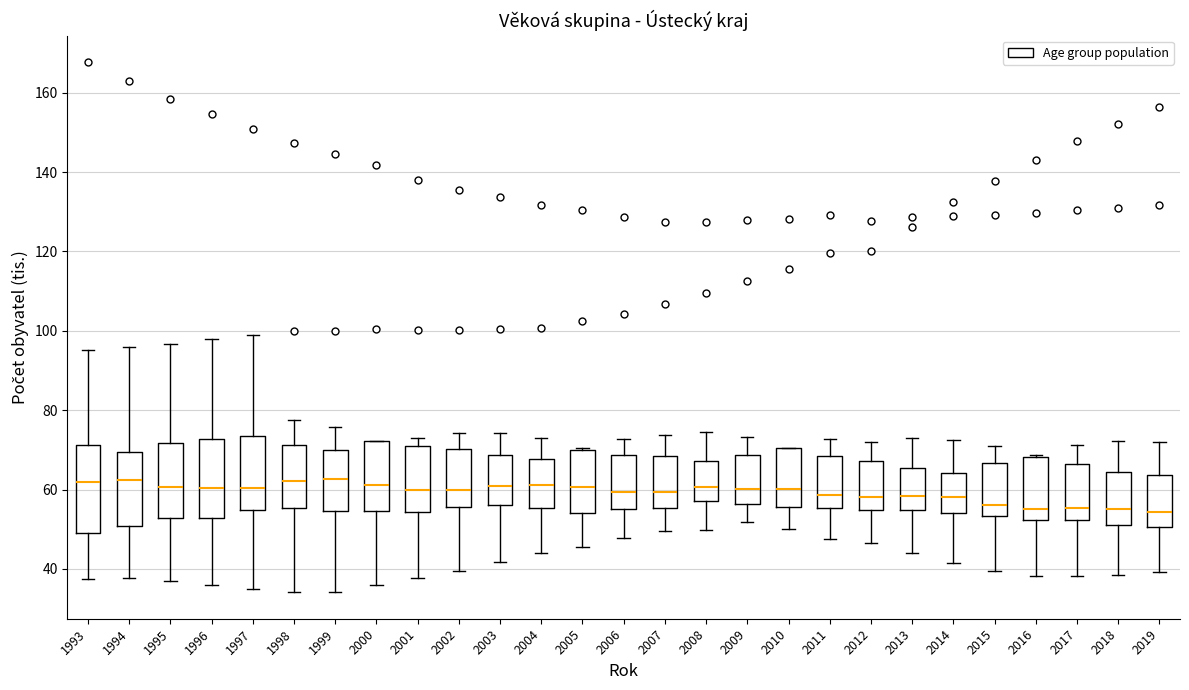

Comparing the boxes themselves (not the whiskers), which one is the tallest?

1993